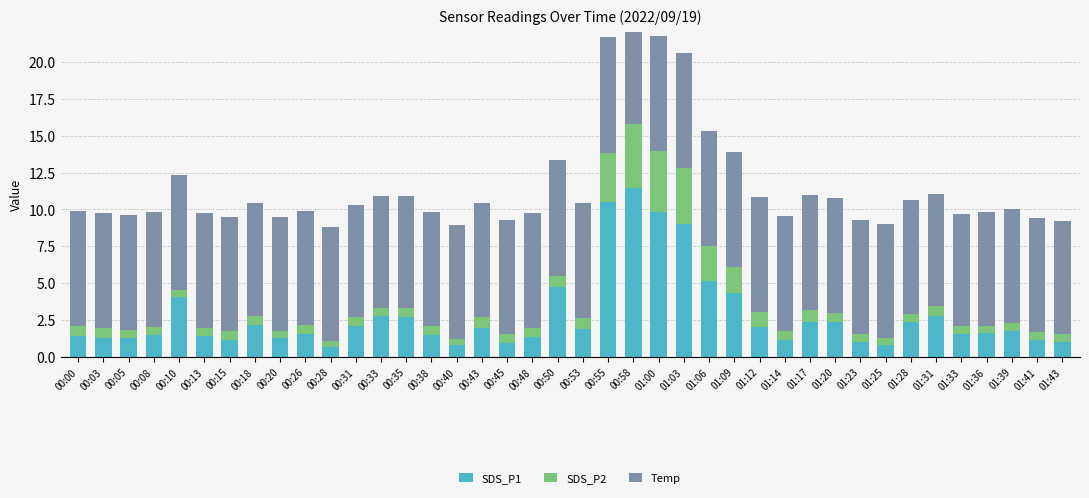

At which label is SDS_P2 closest to 2?

01:09